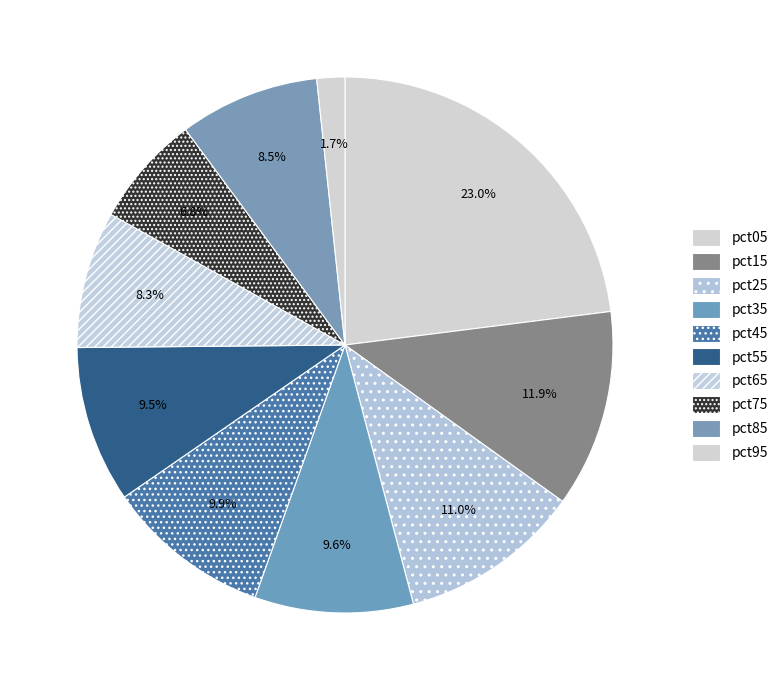

Which category has the biggest portion of the pie?

pct05